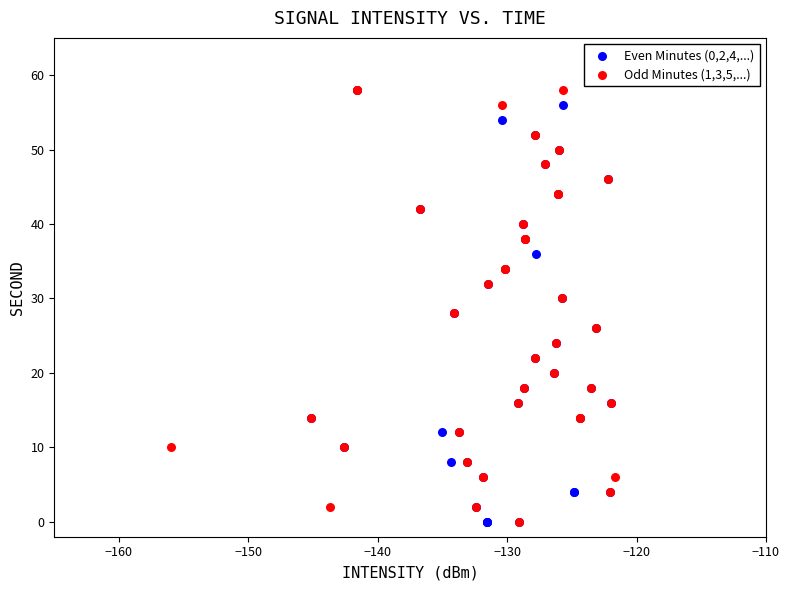

What are all the series names shown in the legend?

Even Minutes (0,2,4,...), Odd Minutes (1,3,5,...)